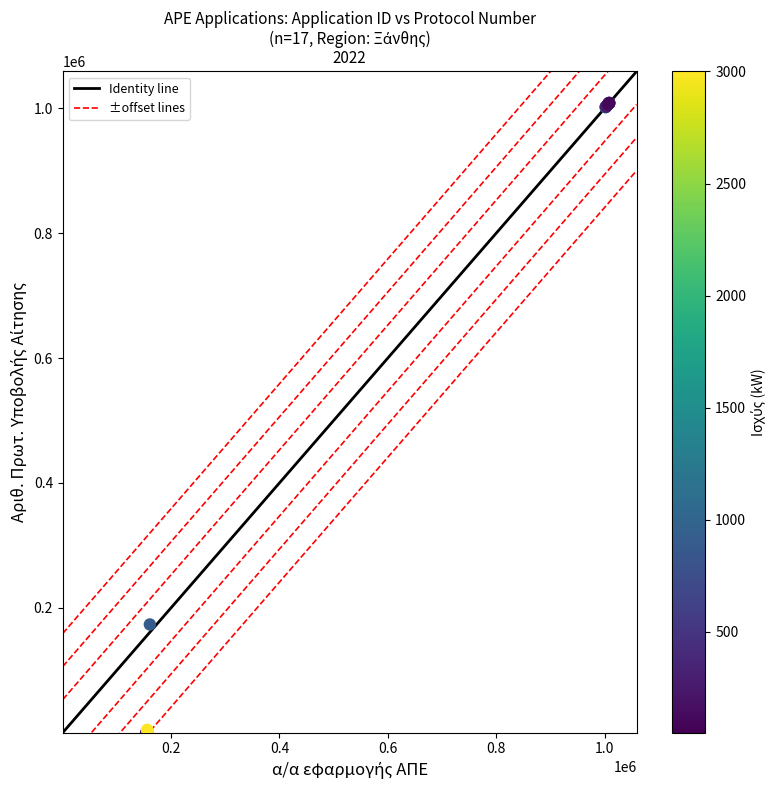

What Y value in the scatter plot is closest to 504327?

173341